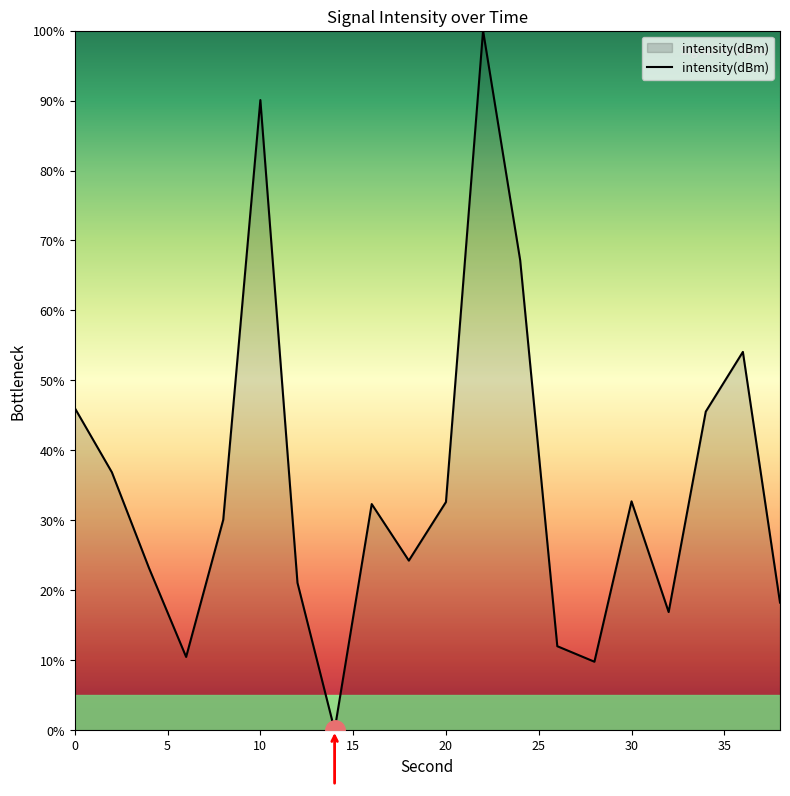

What is the difference between the maximum and minimum values?

100.0